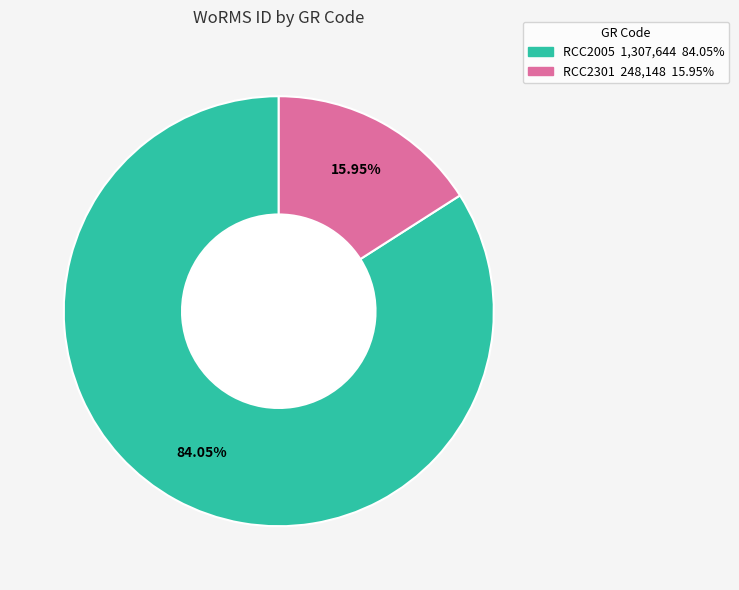

To the nearest percent, what portion does RCC2301 represent?

16%